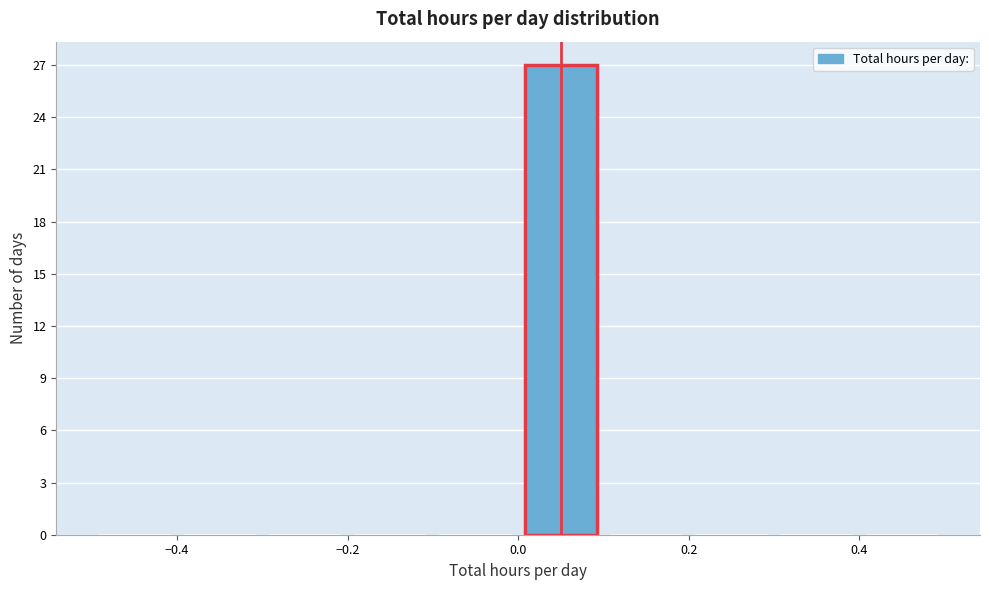

Reading left to right, list every bar in this chart as the range it spans on the x-axis followed by its height. The values are not printed on the chart, so give them approximately, as read against the axis.

-0.5 to -0.4: 0
-0.4 to -0.3: 0
-0.3 to -0.2: 0
-0.2 to -0.1: 0
-0.1 to 0.0: 0
0.0 to 0.1: 27
0.1 to 0.2: 0
0.2 to 0.3: 0
0.3 to 0.4: 0
0.4 to 0.5: 0